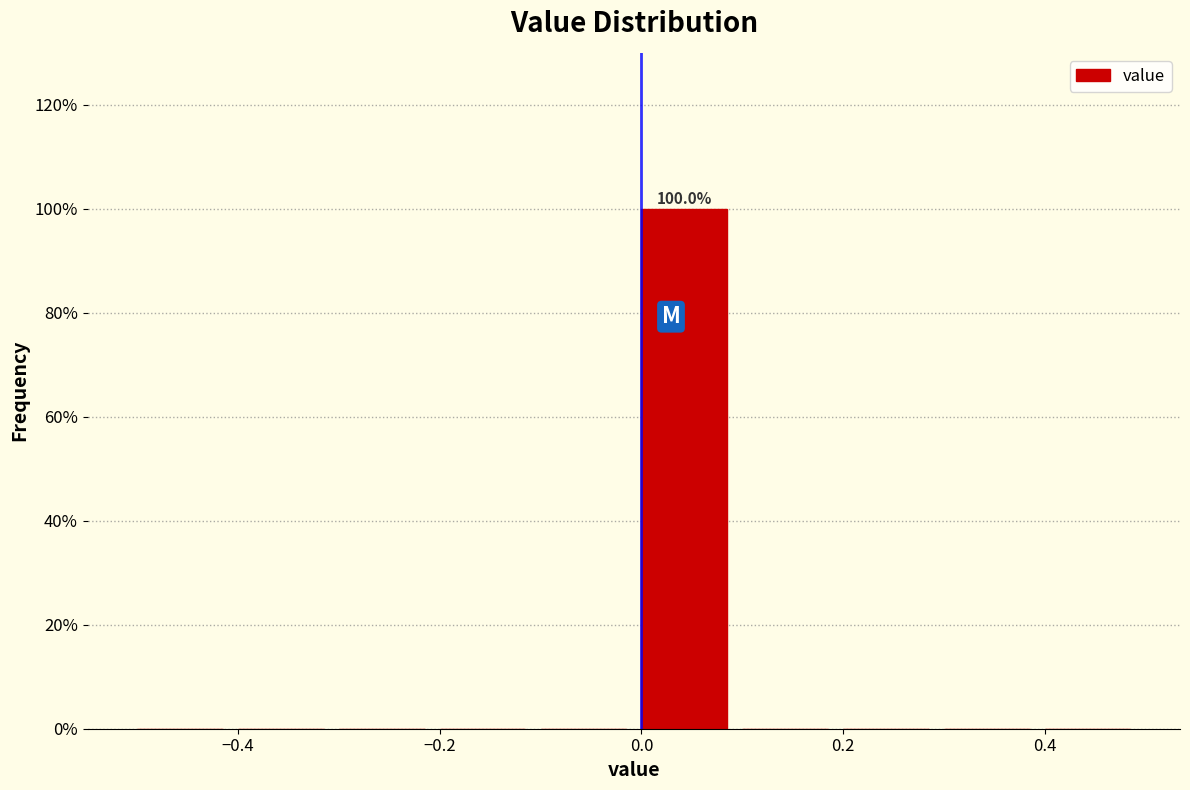

Over which range of the x-axis is the bar tallest?

0.0 to 0.1